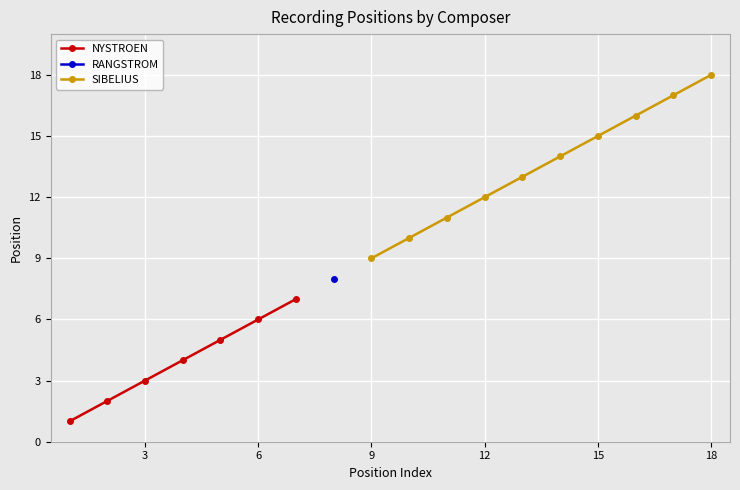

True or false: NYSTROEN has more than 0 points higher than both neighbors.

False